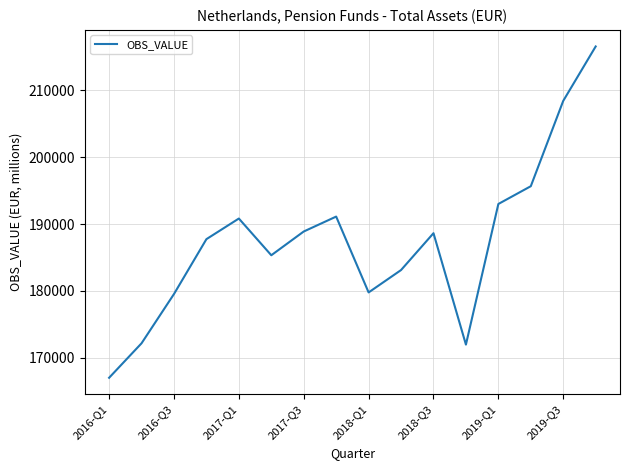

What is the difference between the maximum and minimum values?

49592